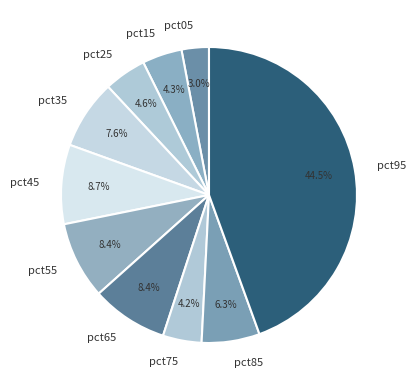

Between pct35 and pct65, which is larger?

pct65